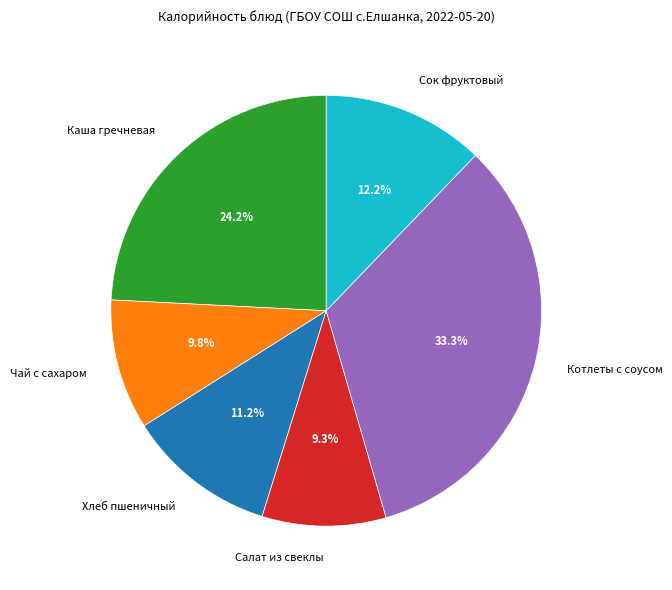

Which category has the biggest portion of the pie?

Котлеты с соусом